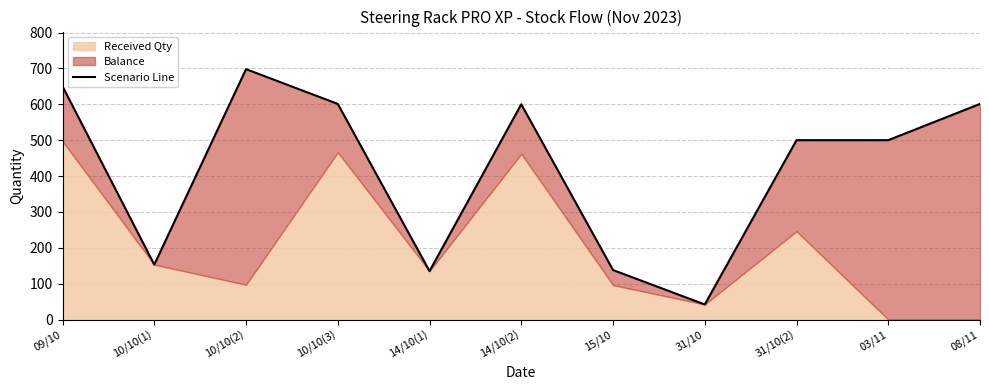

Rank the categories by value from lowest to highest.

31/10, 14/10(1), 15/10, 10/10(1), 31/10(2), 03/11, 14/10(2), 10/10(3), 08/11, 09/10, 10/10(2)